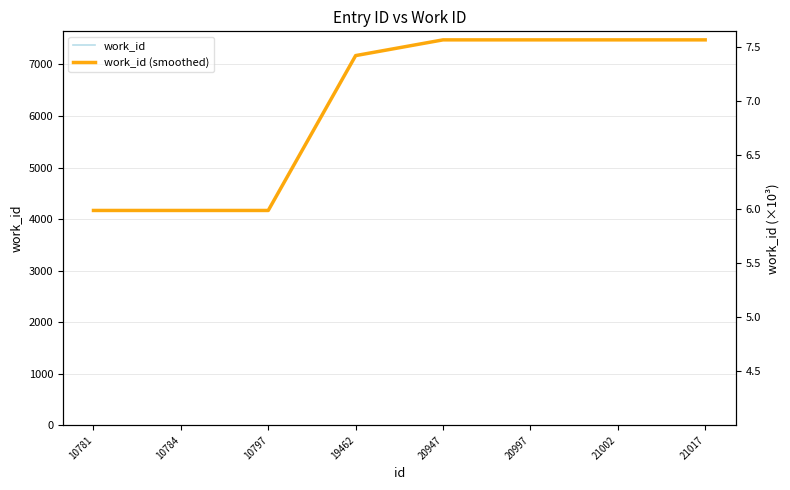

Reading left to right, extract all data points from this chart.

work_id: 10781=4167	10784=4167	10797=4167	19462=7171	20947=7476	20997=7476	21002=7476	21017=7476
work_id (smoothed): 10781=4167	10784=4167	10797=4167	19462=7171	20947=7476	20997=7476	21002=7476	21017=7476